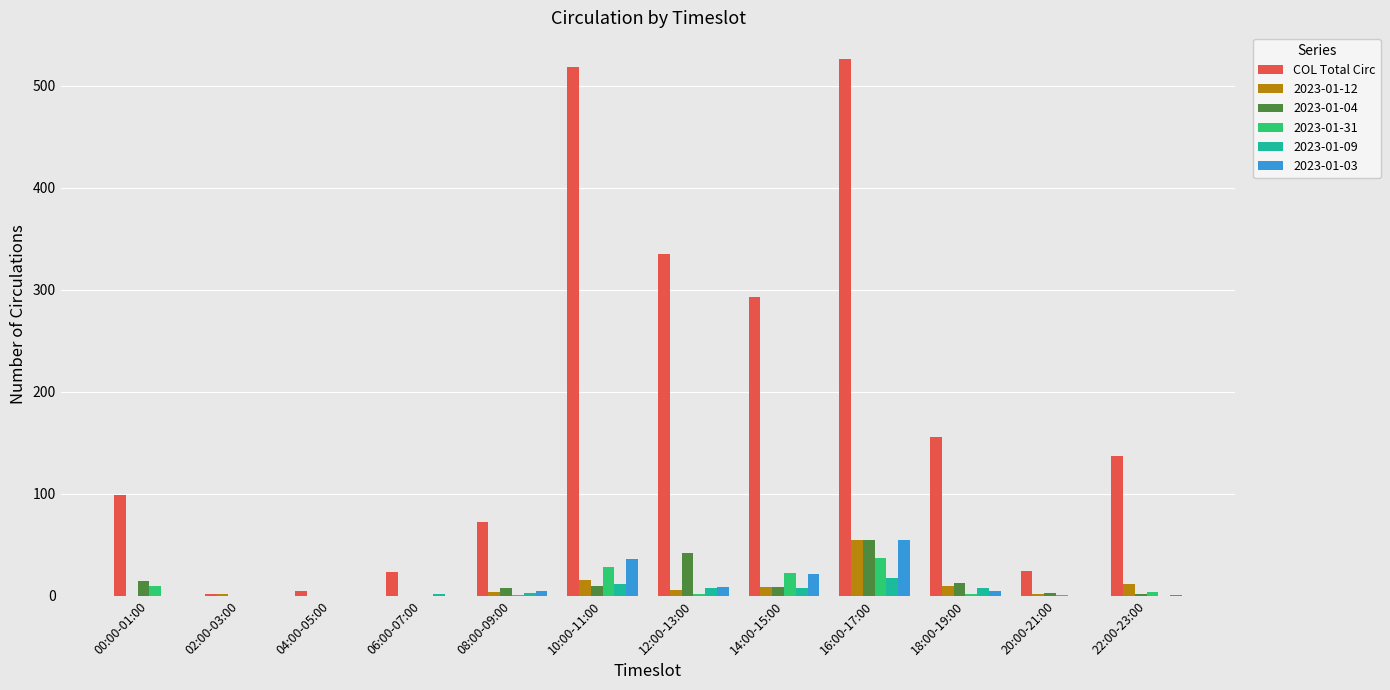

Which category has the highest value in the 2023-01-03 series?

16:00-17:00